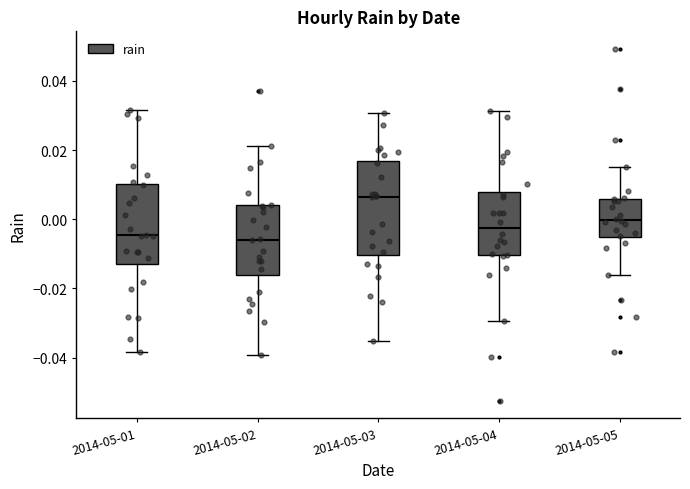

Reading left to right, read every box against the y-axis: the position of its median line, the range the box covers, and the ends of its whiskers. The values are not printed on the chart, so give them approximately, as read against the axis.

2014-05-01: median -0.004, box -0.012 to 0.010, whiskers -0.038 to 0.032
2014-05-02: median -0.006, box -0.016 to 0.004, whiskers -0.040 to 0.022
2014-05-03: median 0.006, box -0.010 to 0.016, whiskers -0.036 to 0.030
2014-05-04: median -0.002, box -0.010 to 0.008, whiskers -0.030 to 0.032
2014-05-05: median 0.000, box -0.006 to 0.006, whiskers -0.016 to 0.016